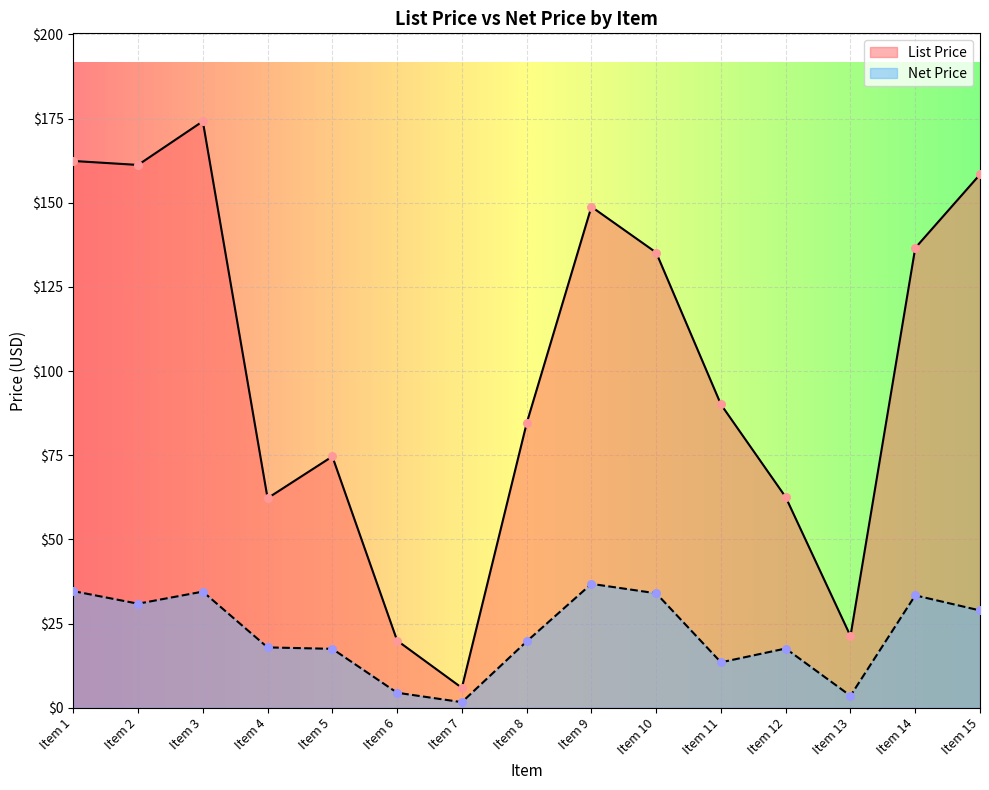

At which category is the sum across all series the highest?

Item 3